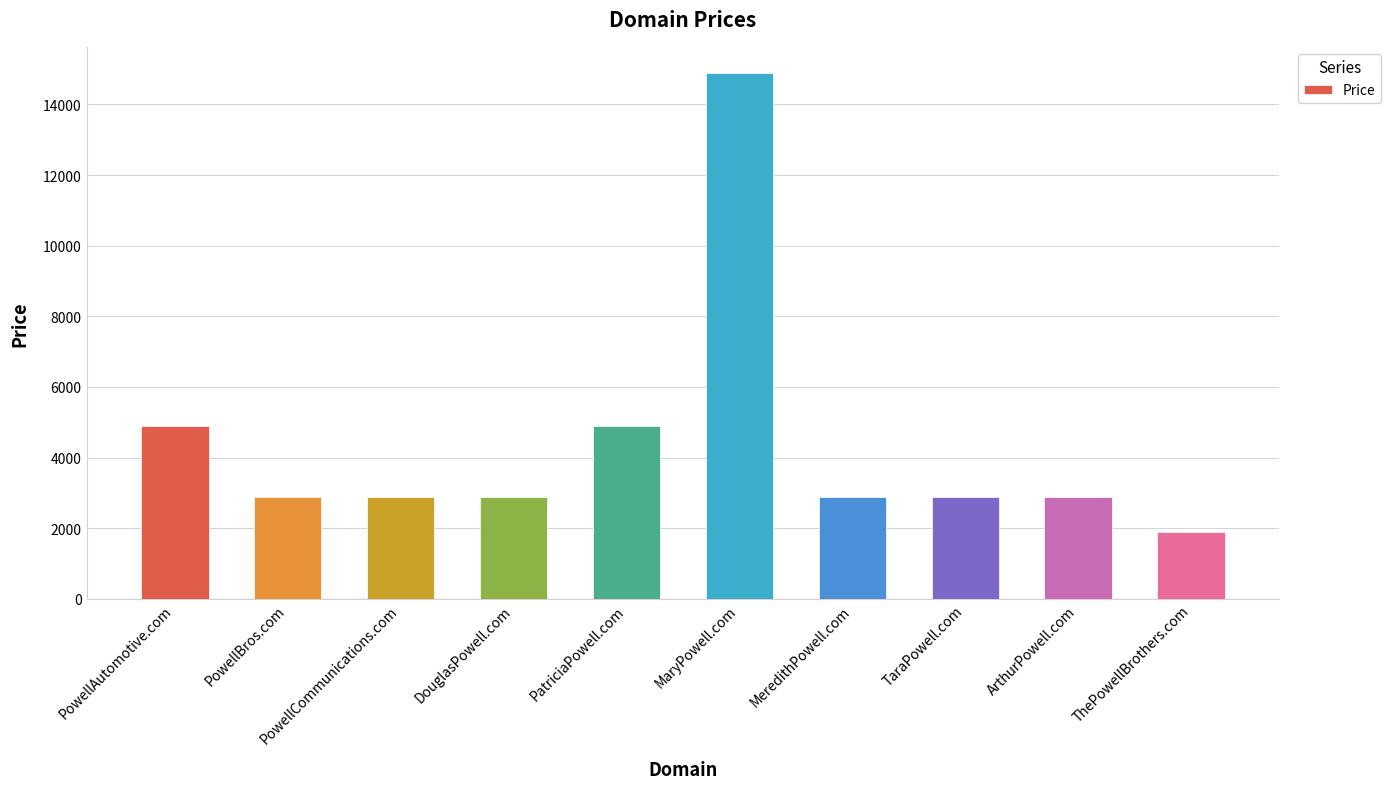

Which label corresponds to the smallest value in the chart?

ThePowellBrothers.com